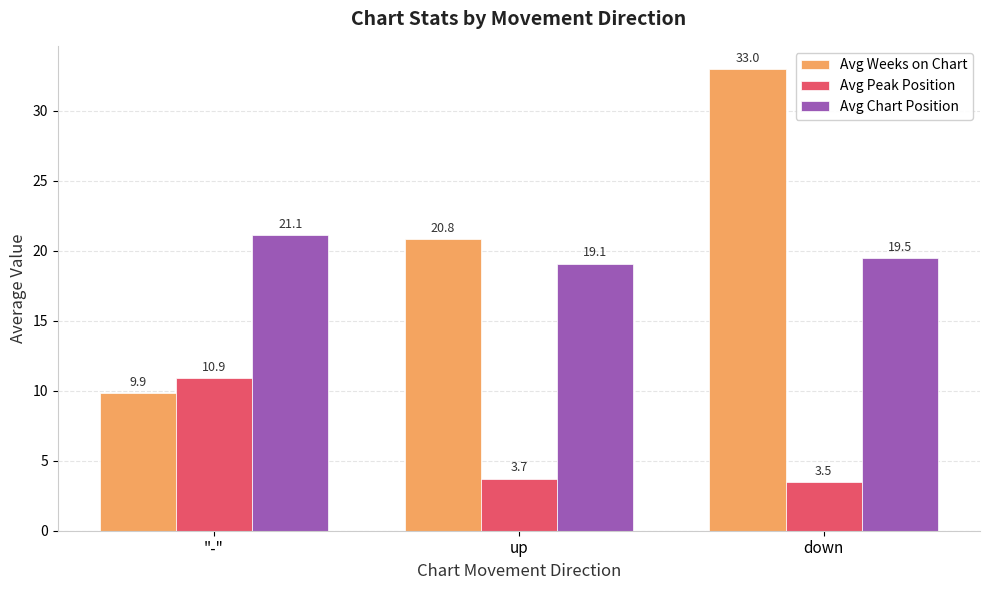

How many distinct data groups are displayed?

3